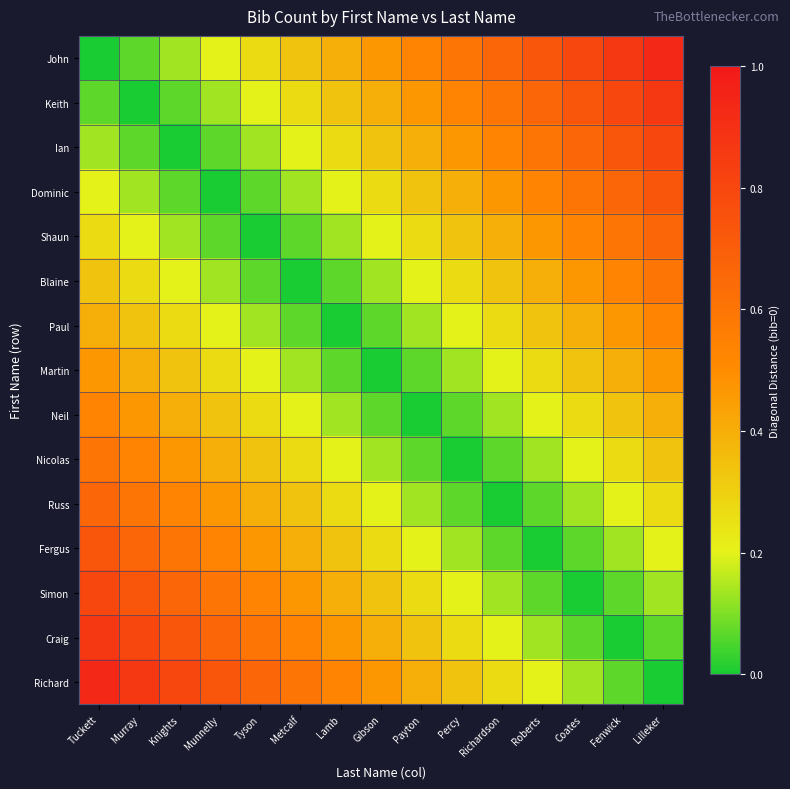

Which series has the largest total across all categories?

John